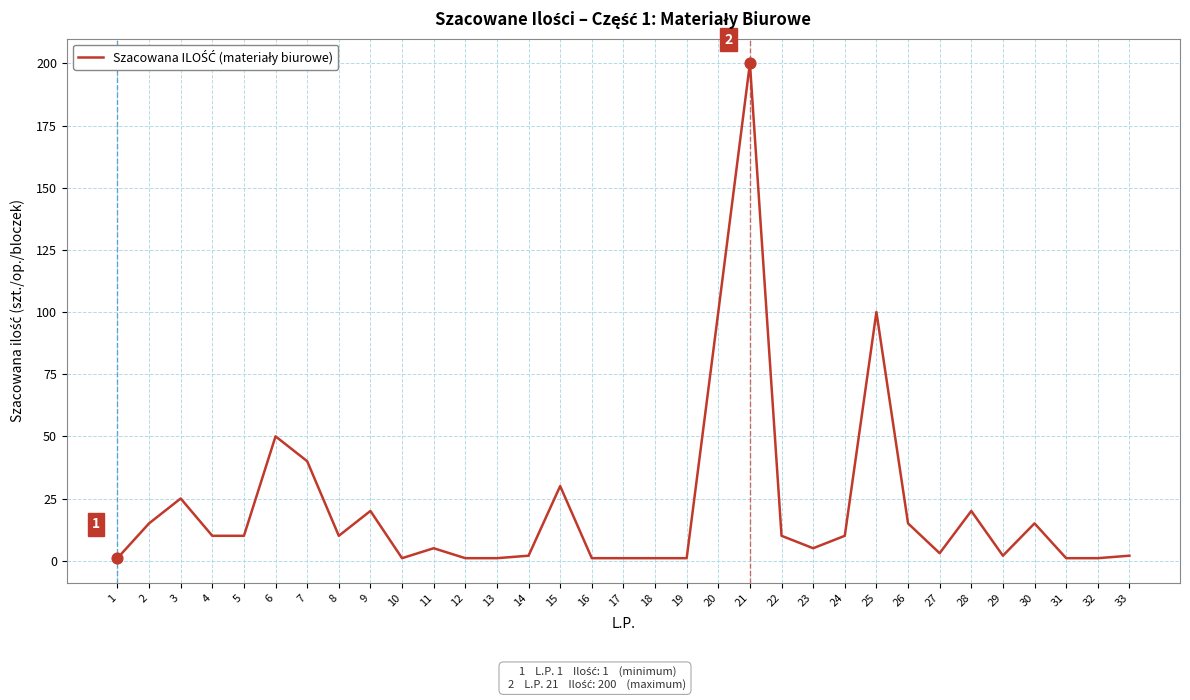

Which has a higher value, 23 or 10?

23